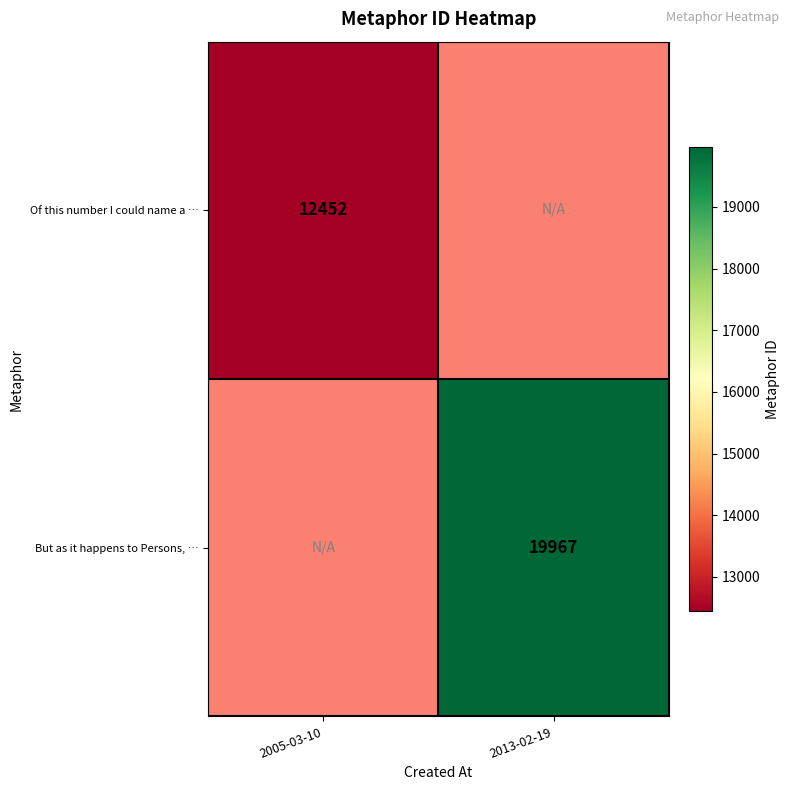

At how many categories does at least one series exceed 17853?

1